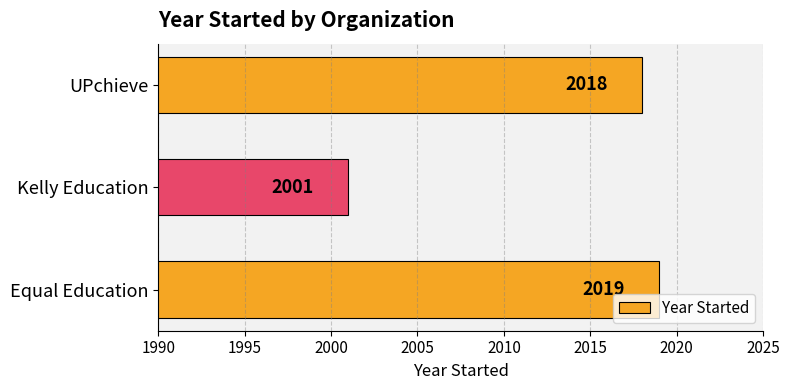

Are the bars grouped side by side (vs. stacked)?

No